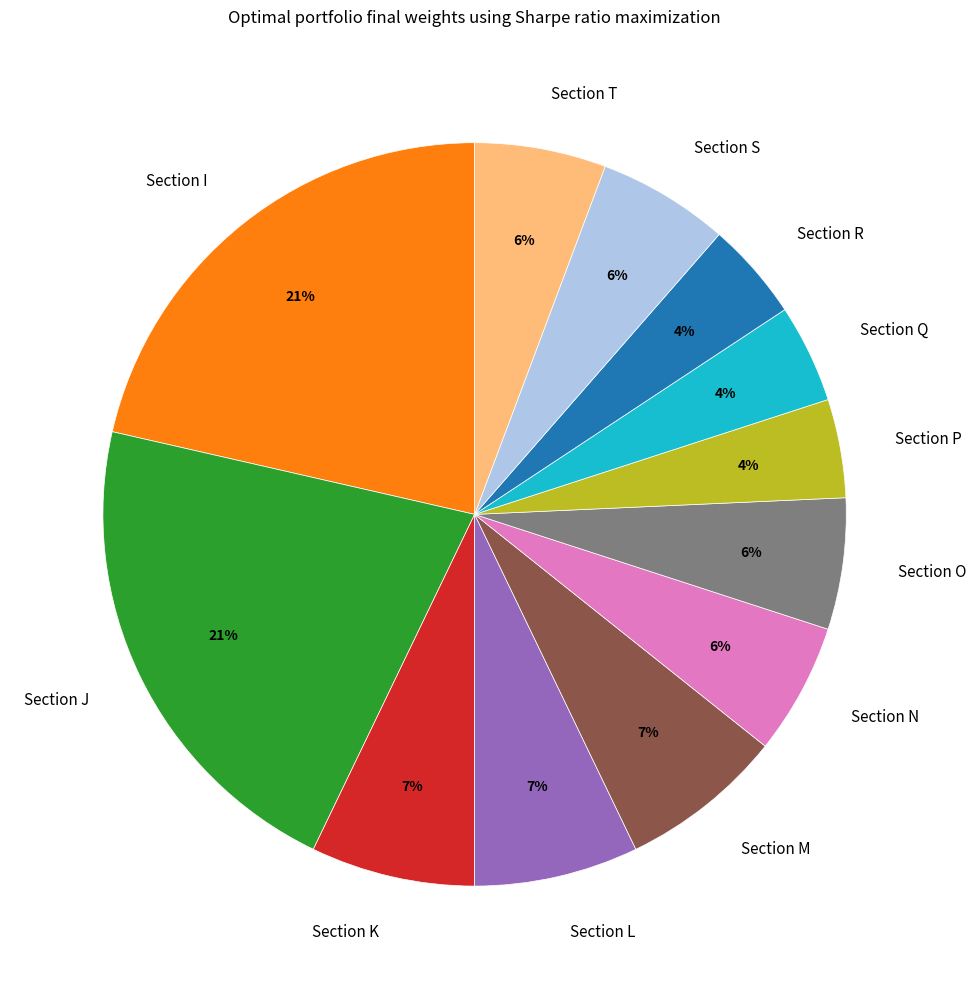

Which has a higher value, Section N or Section R?

Section N